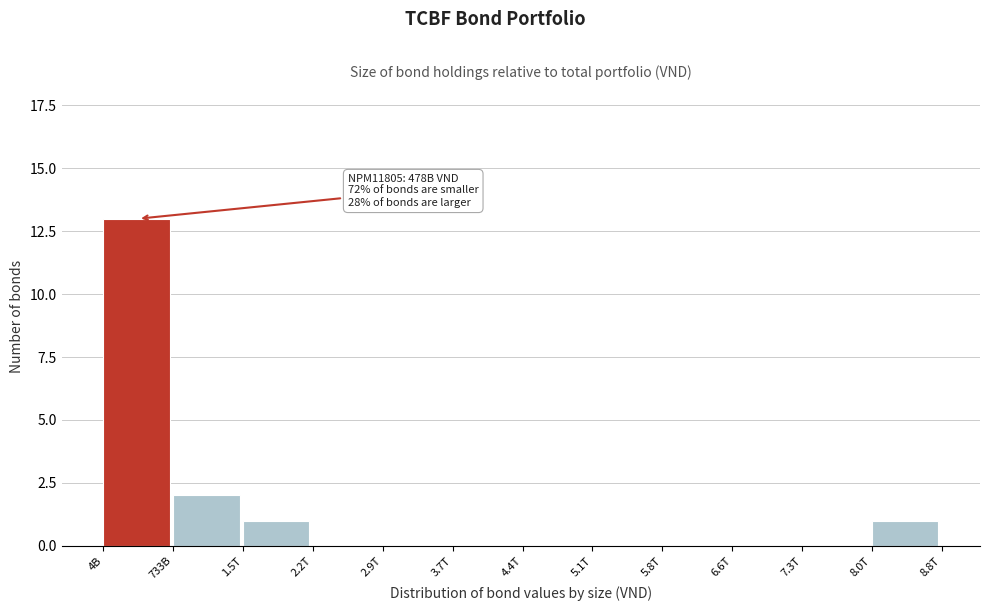

Reading right to left, transcribe all the data shown in this chart.

8.0T=1	7.3T=0	6.6T=0	5.8T=0	5.1T=0	4.4T=0	3.7T=0	2.9T=0	2.2T=0	1.5T=1	733B=2	4B=13